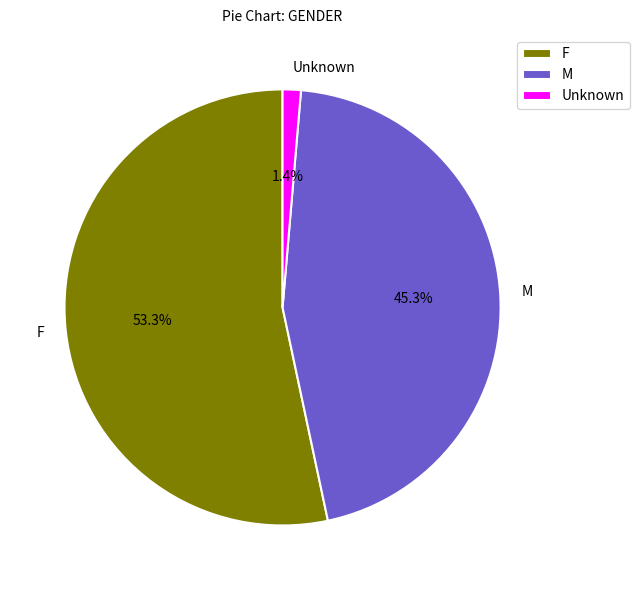

The M slice represents 45% of the pie. True or false?

True